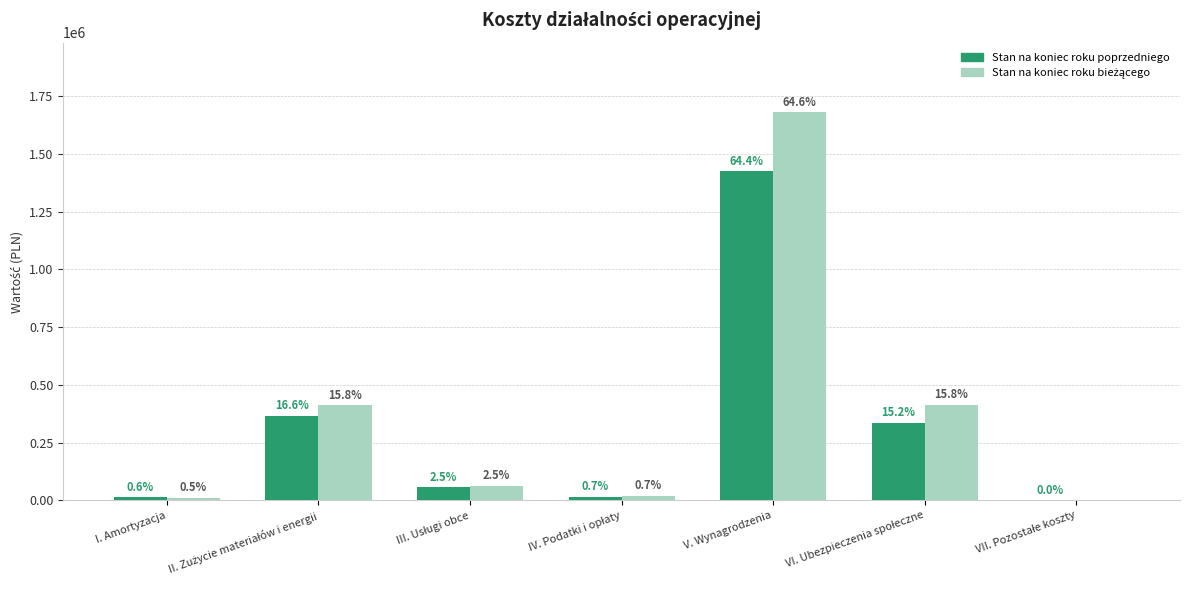

Between II. Zużycie materiałów i energii and VII. Pozostałe koszty, which series saw the biggest shift?

Stan na koniec roku bieżącego